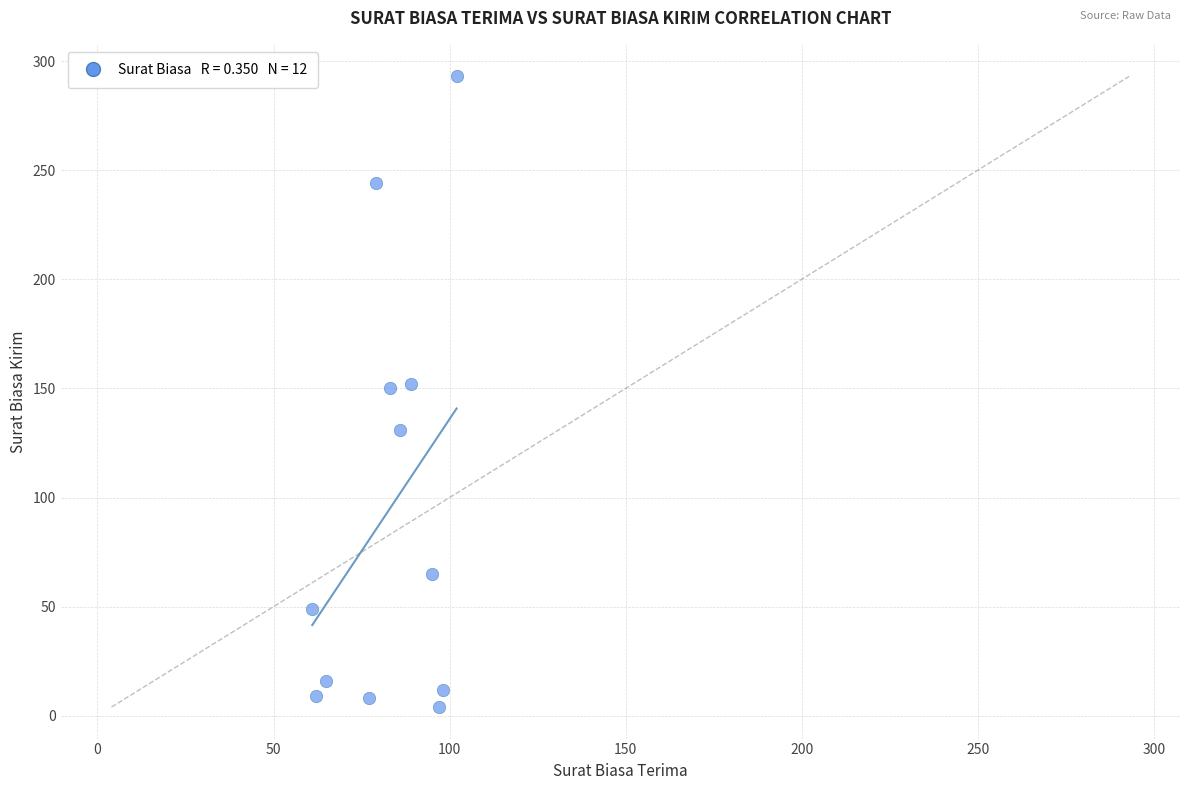

What is the range of X values (max minus min)?

41